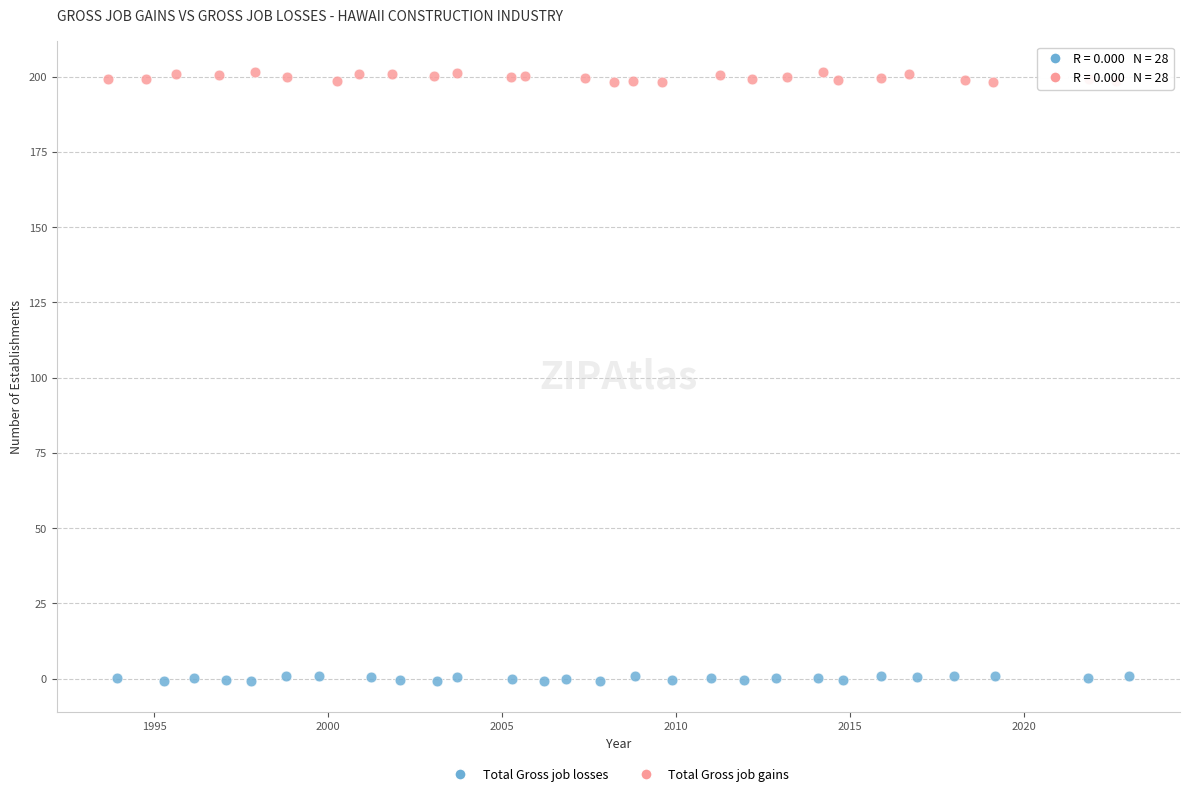

Which series has the widest spread of Y values?

Total Gross job gains